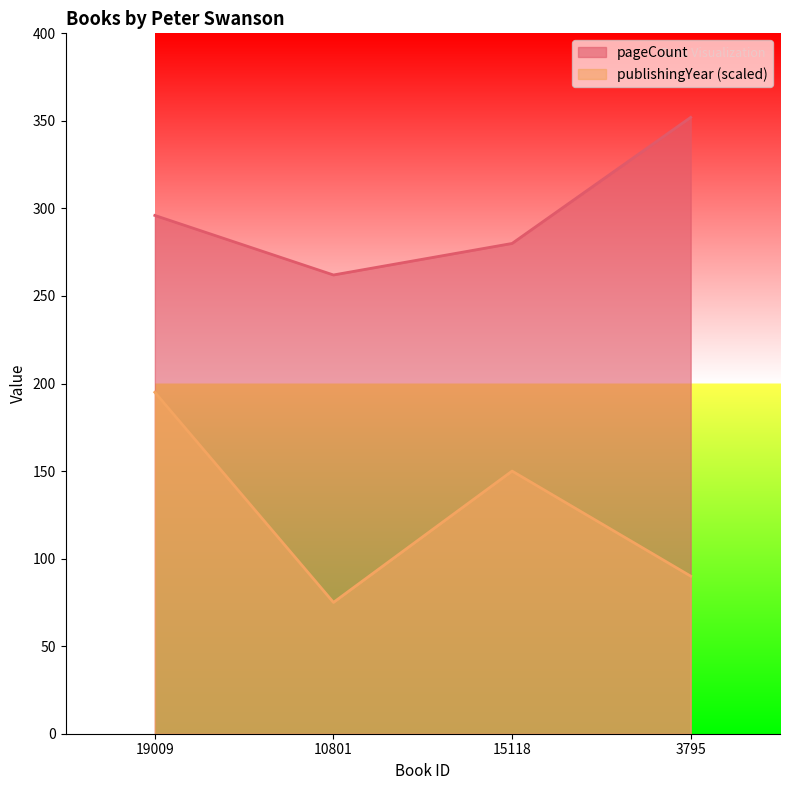

How many distinct data groups are displayed?

2